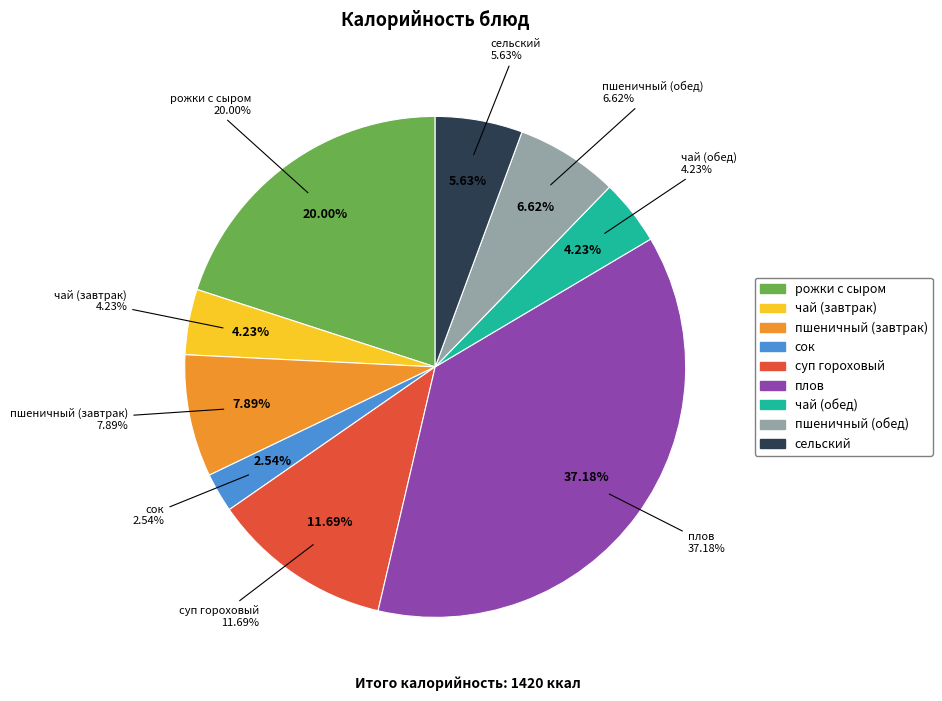

Does any single category account for the majority?

No